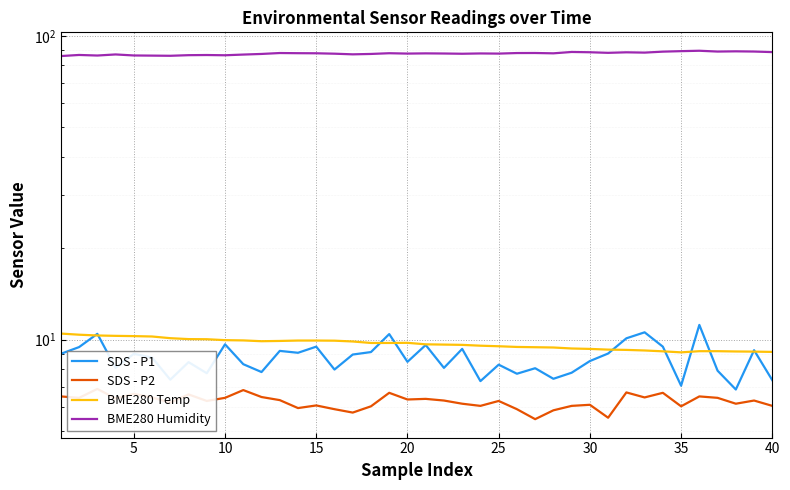

Is this an area chart (filled region under the line)?

No